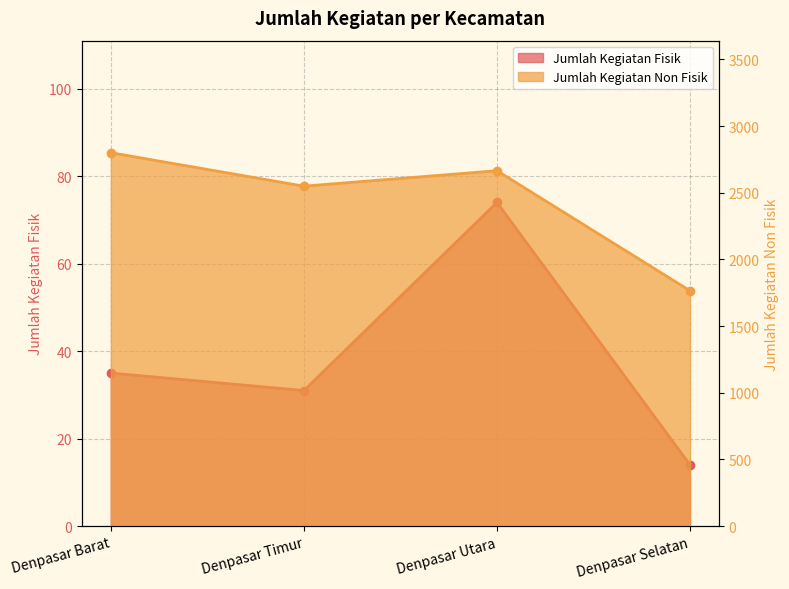

What is the value of the Jumlah Kegiatan Fisik point at the 2nd from the left?

31